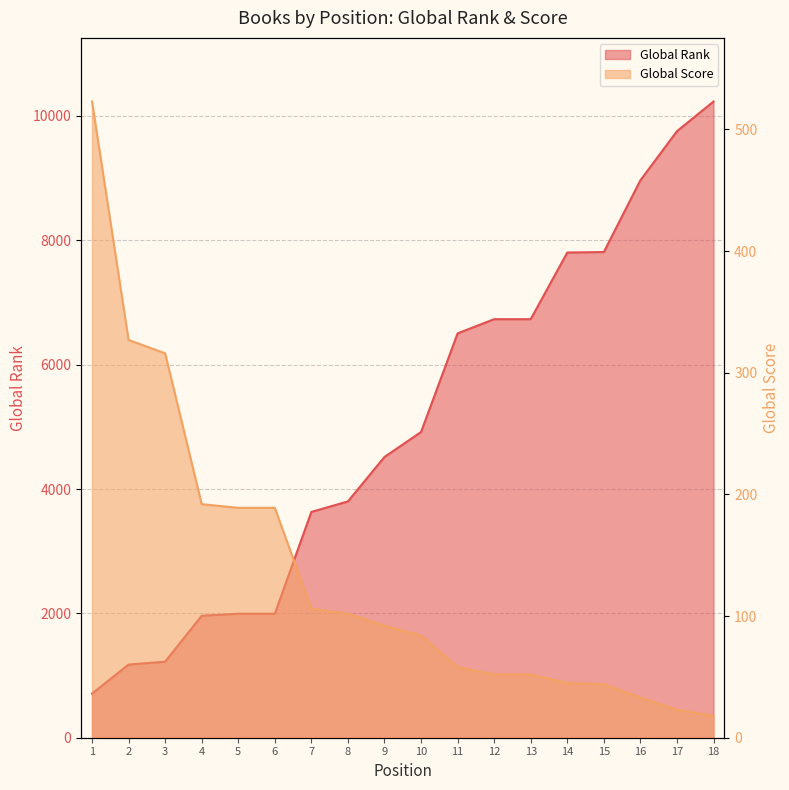

What are all the series names shown in the legend?

Global Rank, Global Score